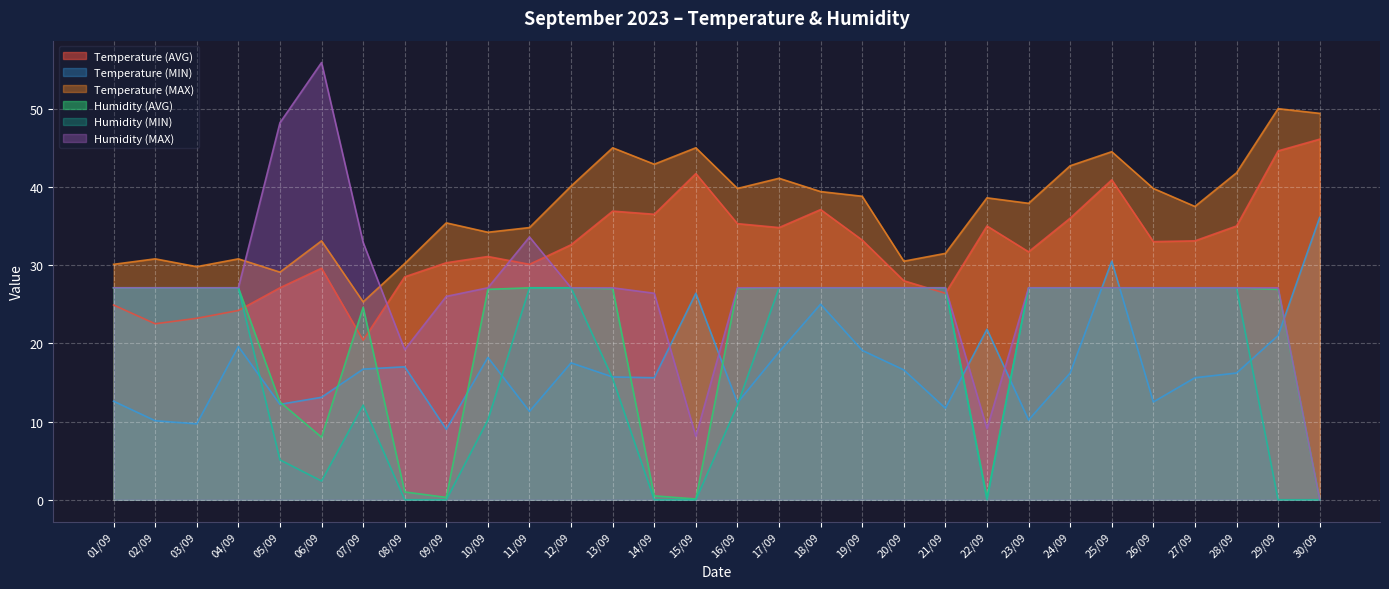

True or false: Temperature (MAX) has a value of 42.7 at 24/09.

True